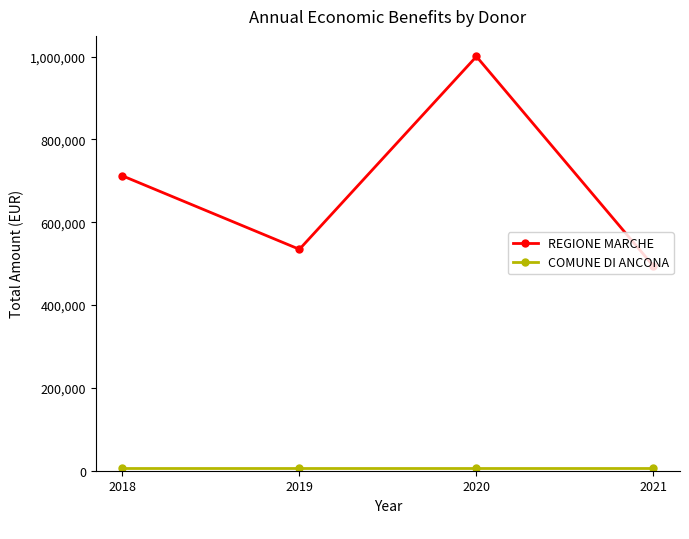

Rank the categories by REGIONE MARCHE value from lowest to highest.

2021, 2019, 2018, 2020